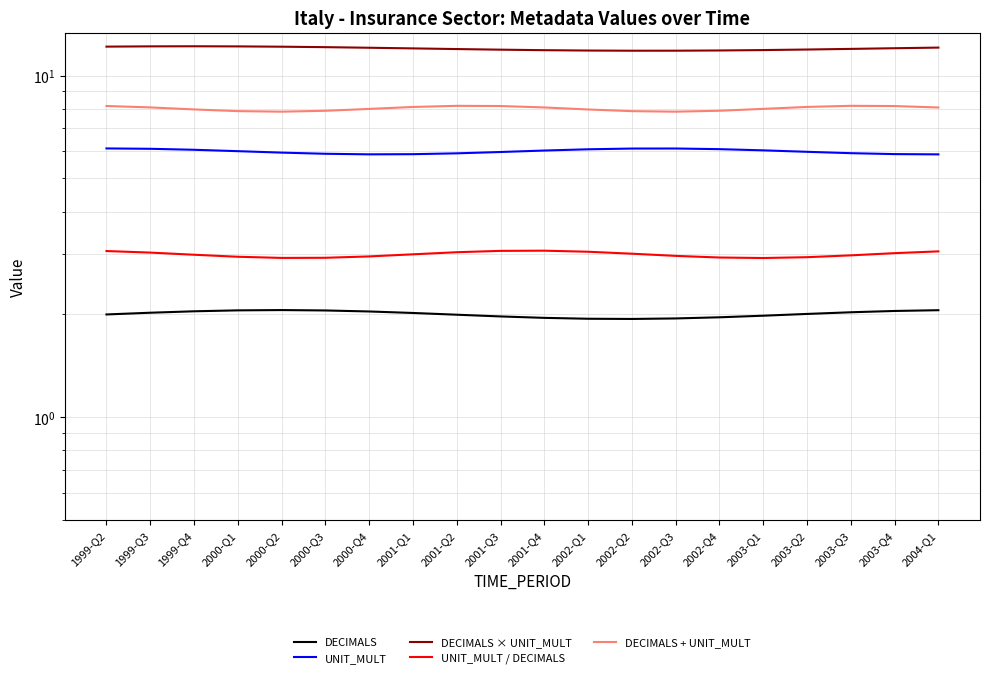

What is the total value across all series at 2003-Q4?

31.1